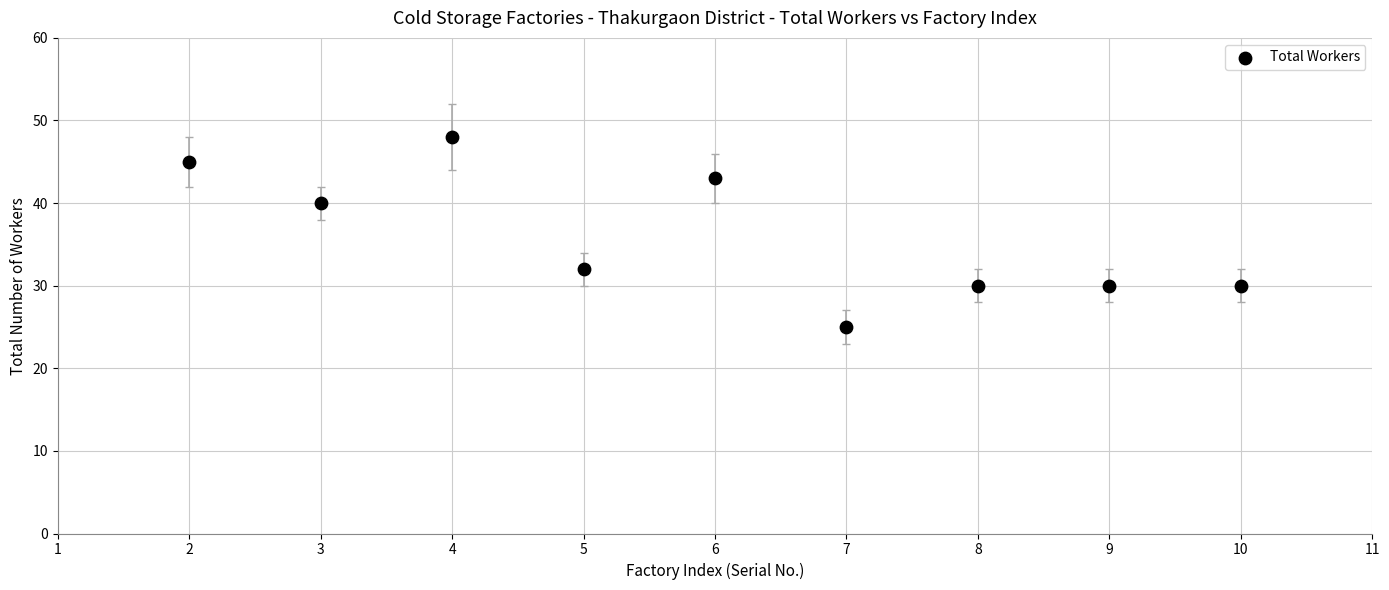

What is the average X value?

6